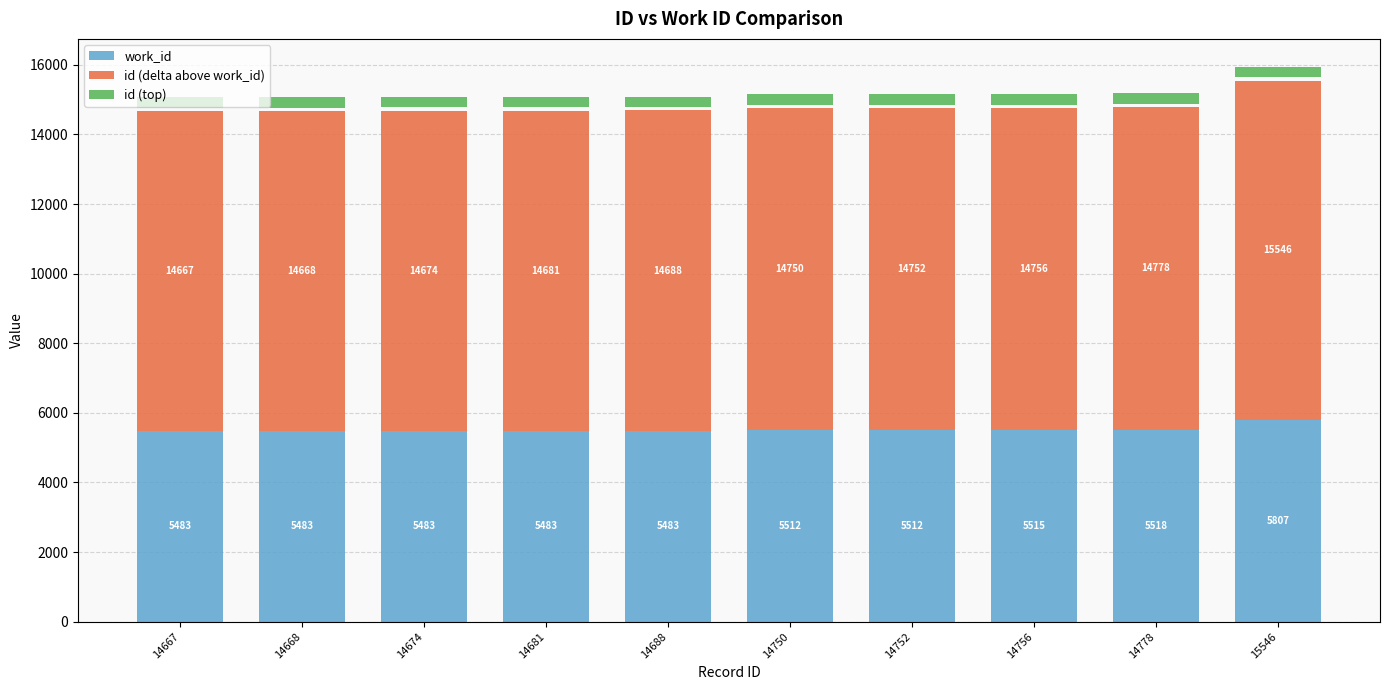

List the series in order of their overall mean, lowest first.

id (top), work_id, id (delta above work_id)